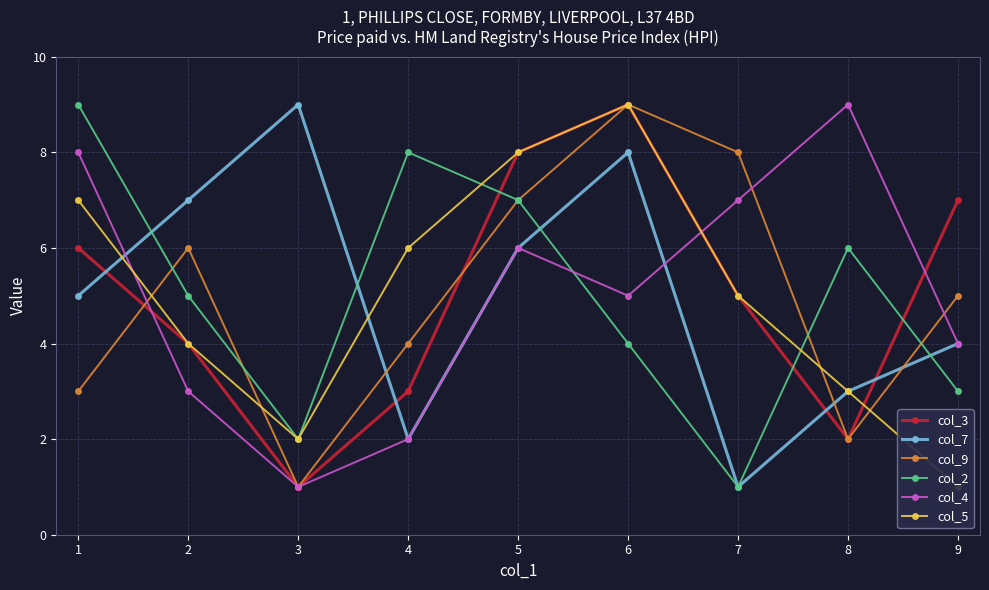

How many interior local valleys does the col_2 series have?

2